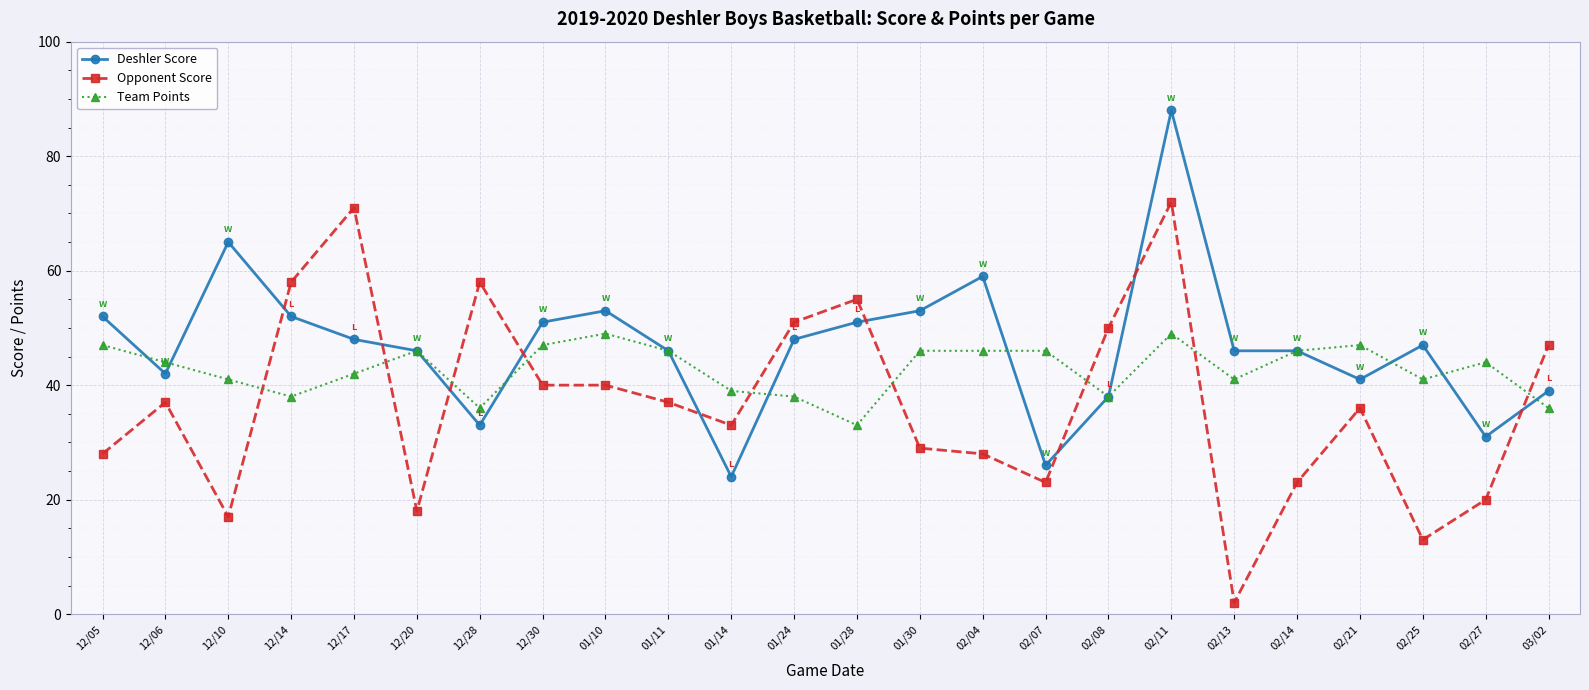

List the series in order of their overall mean, highest first.

Deshler Score, Team Points, Opponent Score